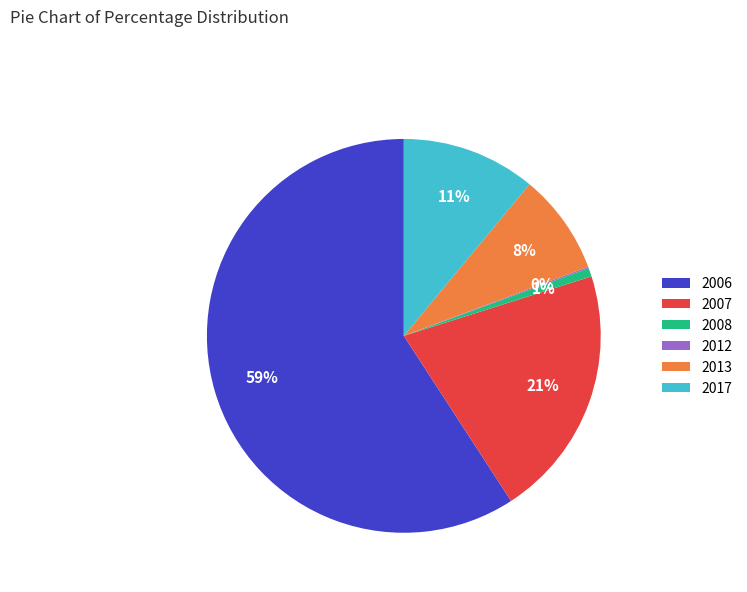

To the nearest percent, what portion does 2017 represent?

11%